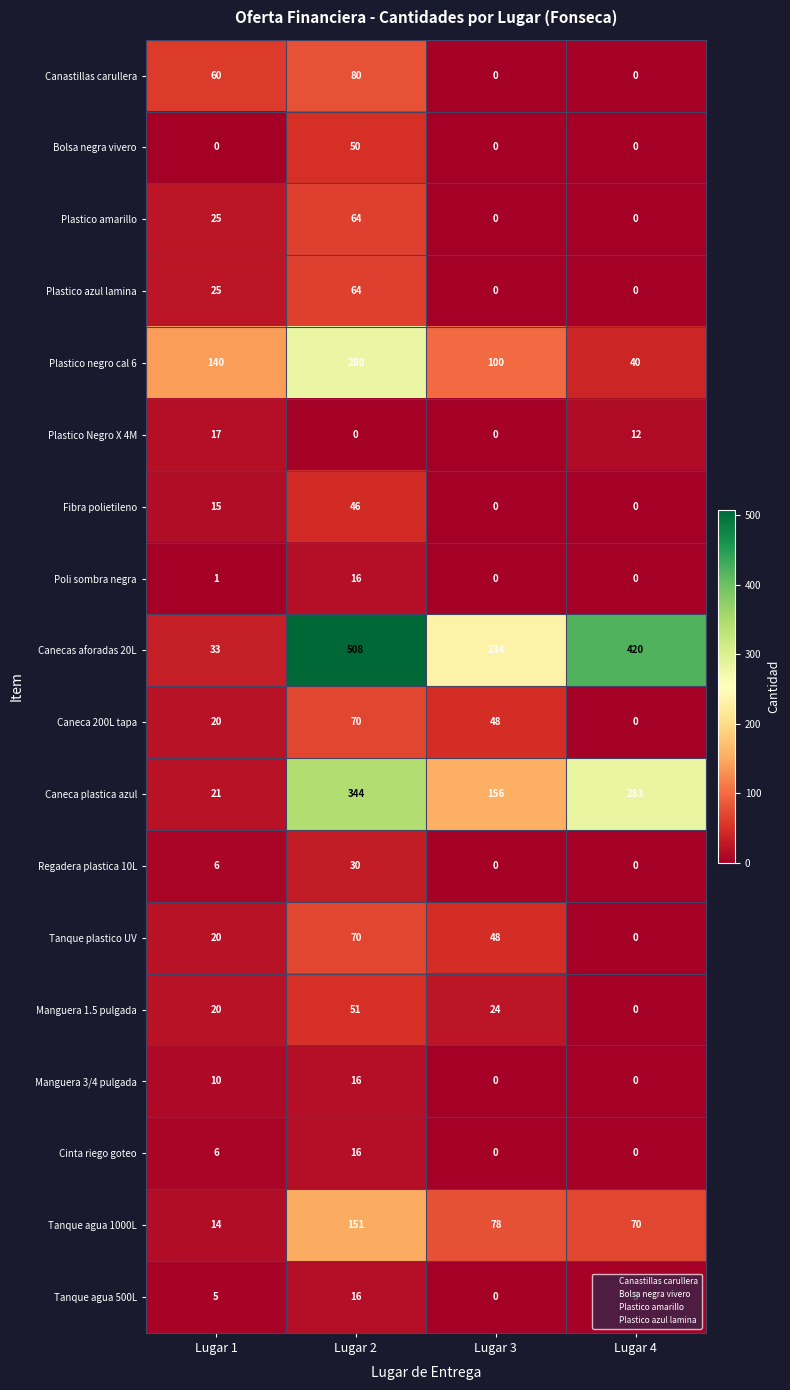

At which label is Tanque agua 500L closest to 8?

Lugar 1